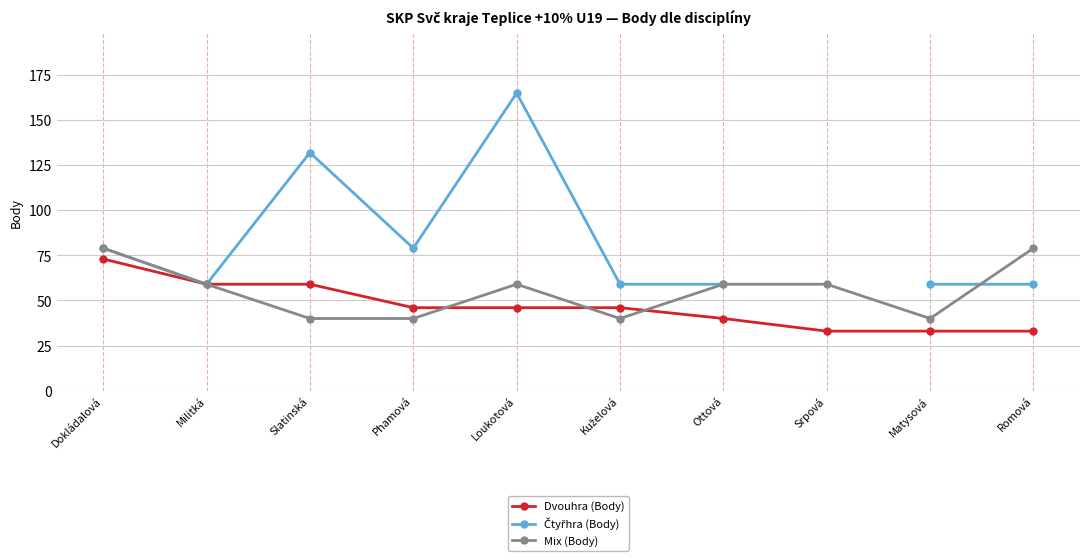

Which series has the largest total across all categories?

Mix (Body)